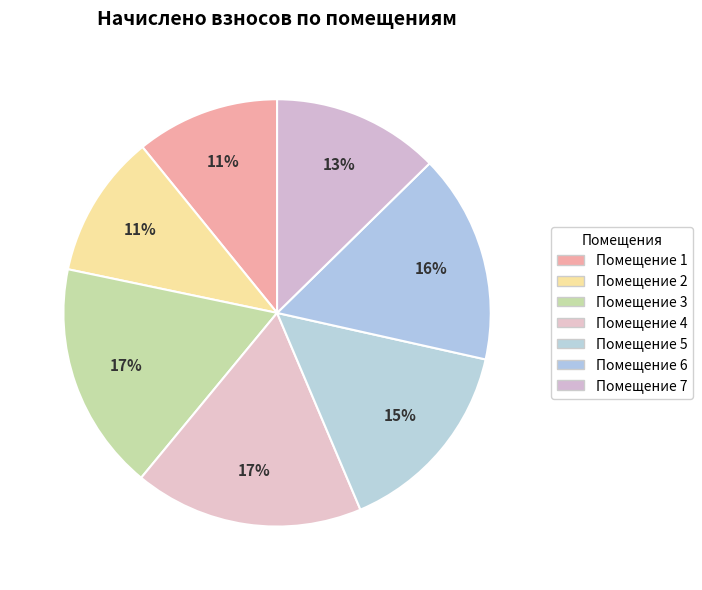

How many segments does this pie chart have?

7